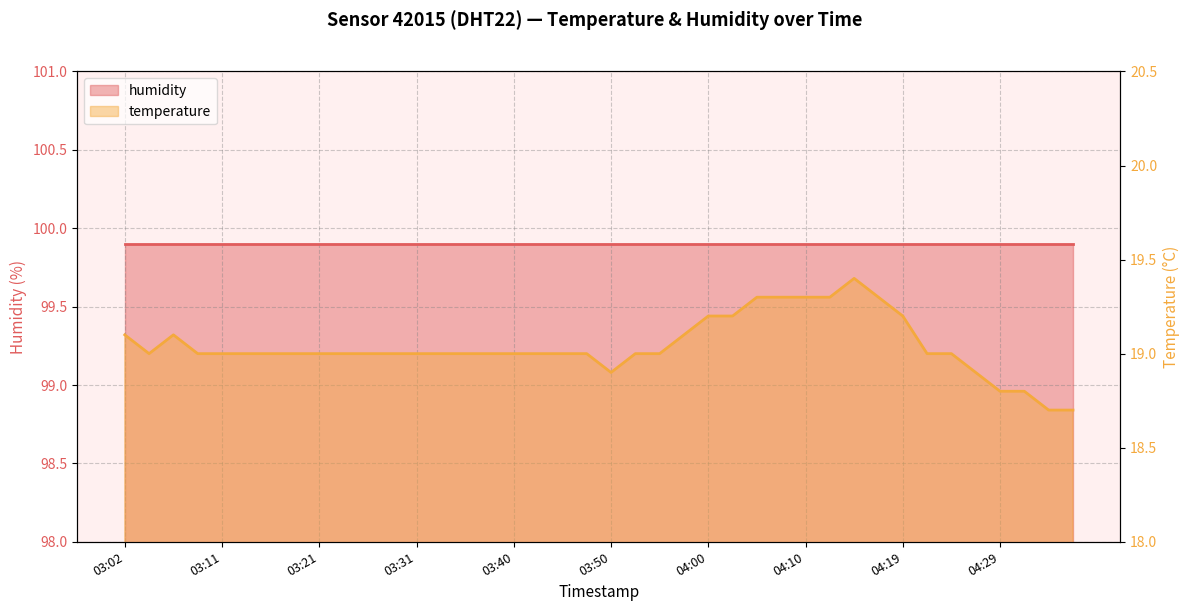

How many interior local valleys (lower than both neighbors) does the data have?

2